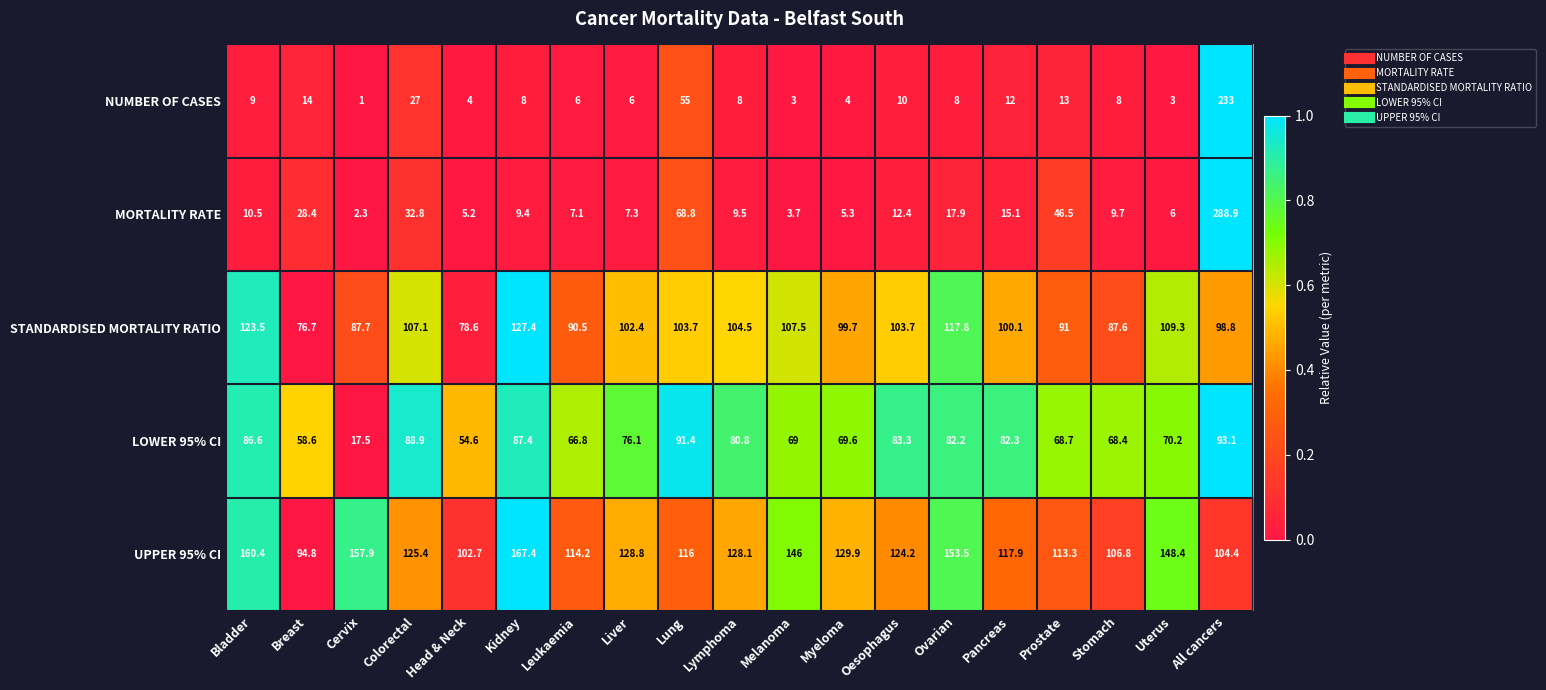

What is the average value of the MORTALITY RATE series?

30.9